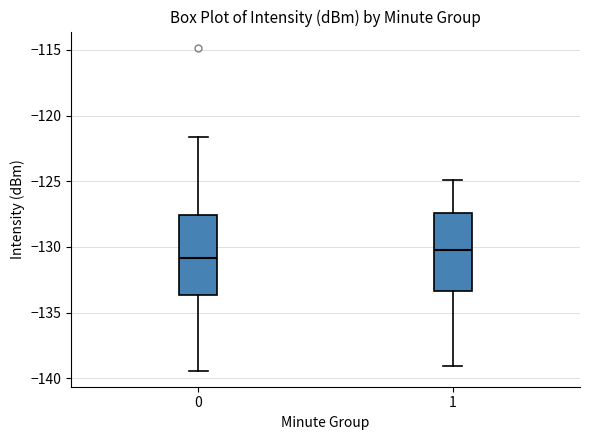

Where does the lower whisker of the box at x = 1 end on the y-axis? The values are not printed on the chart, so give them approximately, as read against the axis.

-139.0